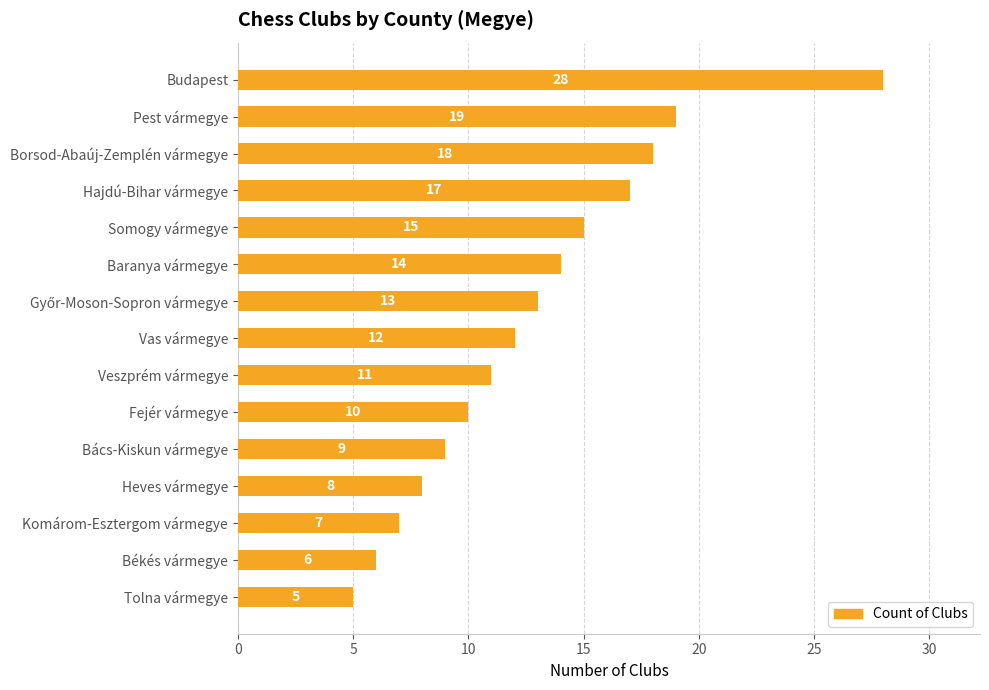

How many data points does each series have?

15